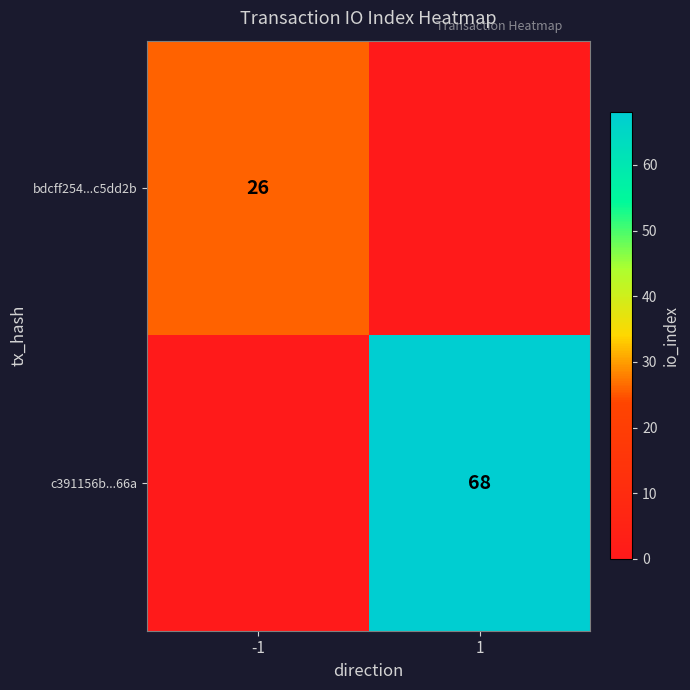

Is it true that bdcff254...c5dd2b equals 26 at -1?

True